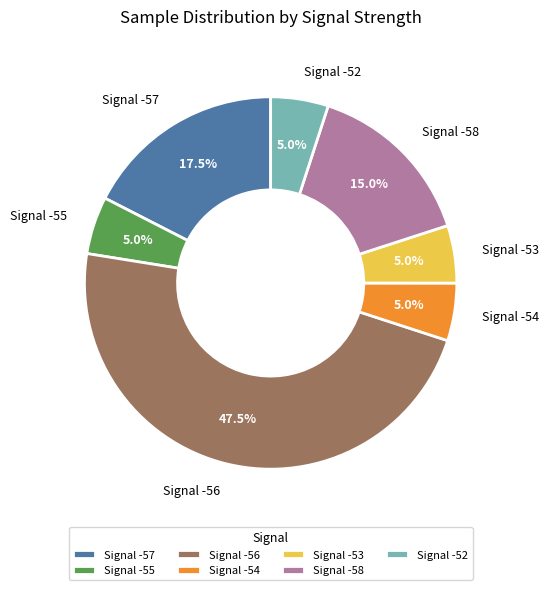

What is the ratio of the value at Signal -55 to the value at Signal -53?

1.0